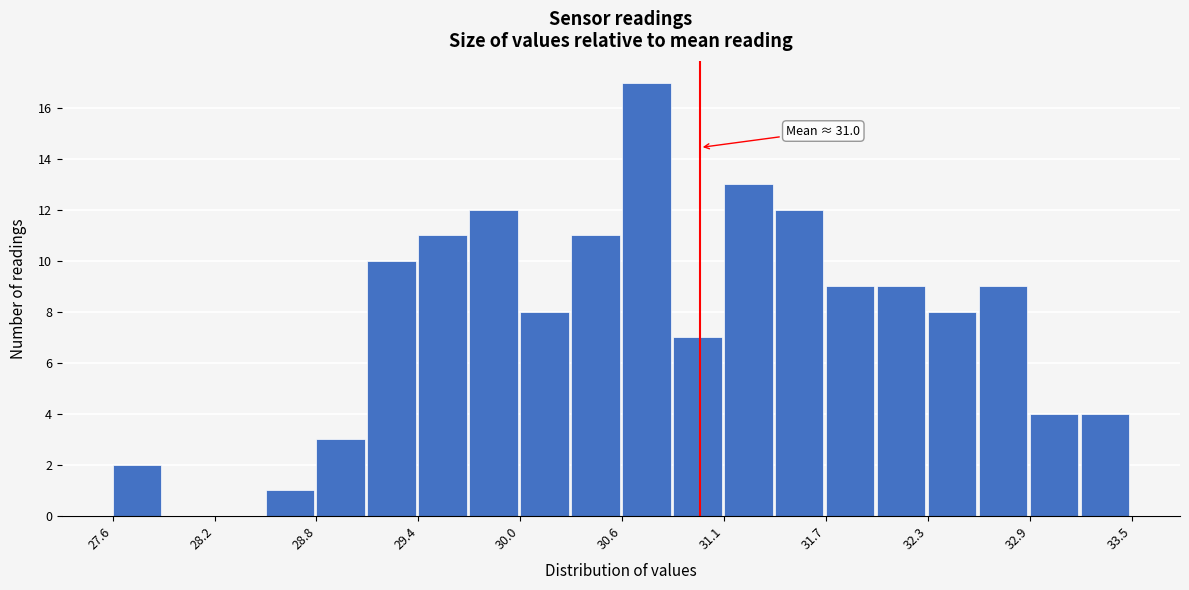

Read against the x-axis, roughly where is the centre of the tallest bar?

30.7